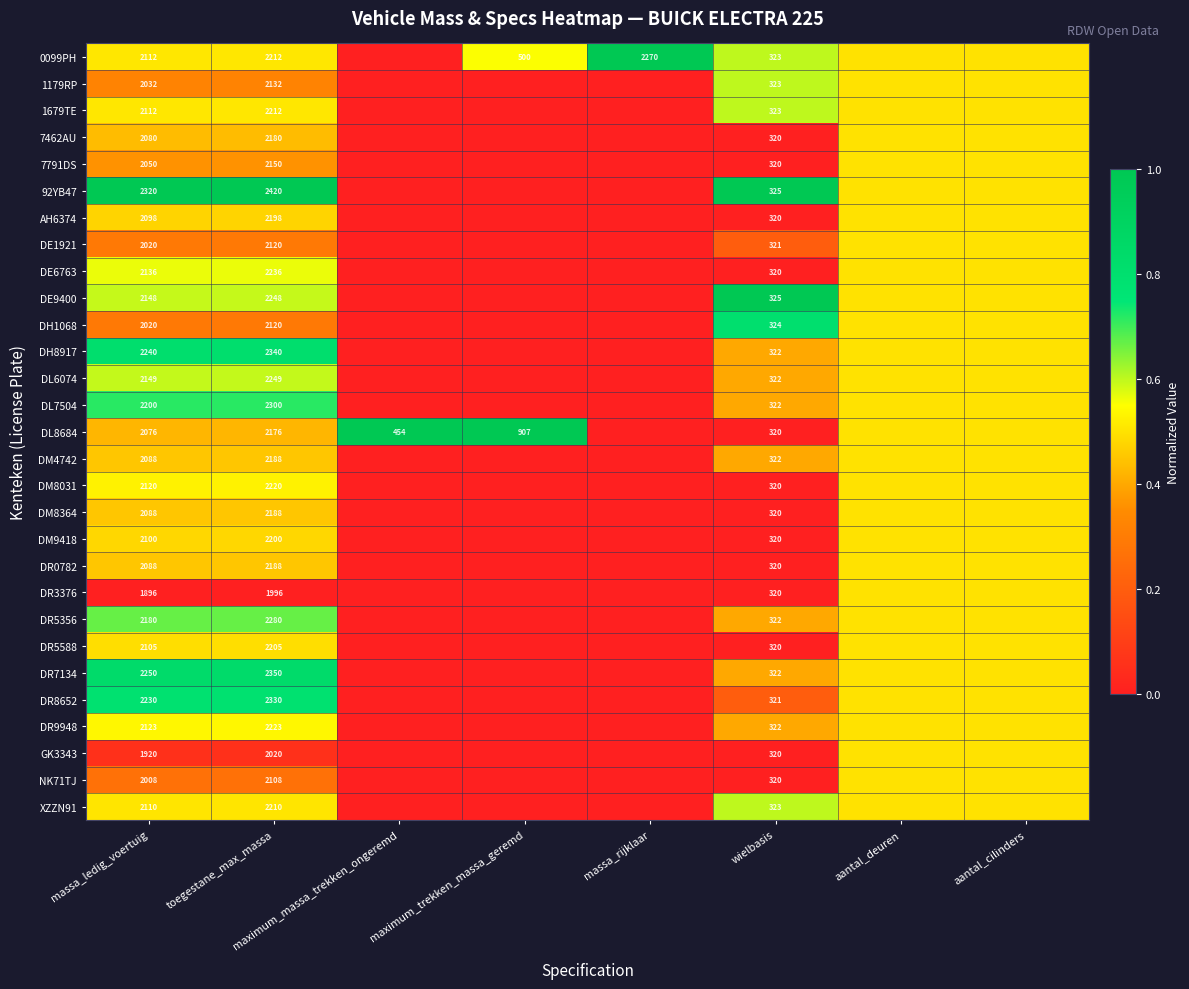

What is the total value across all series at wielbasis?

9322.0